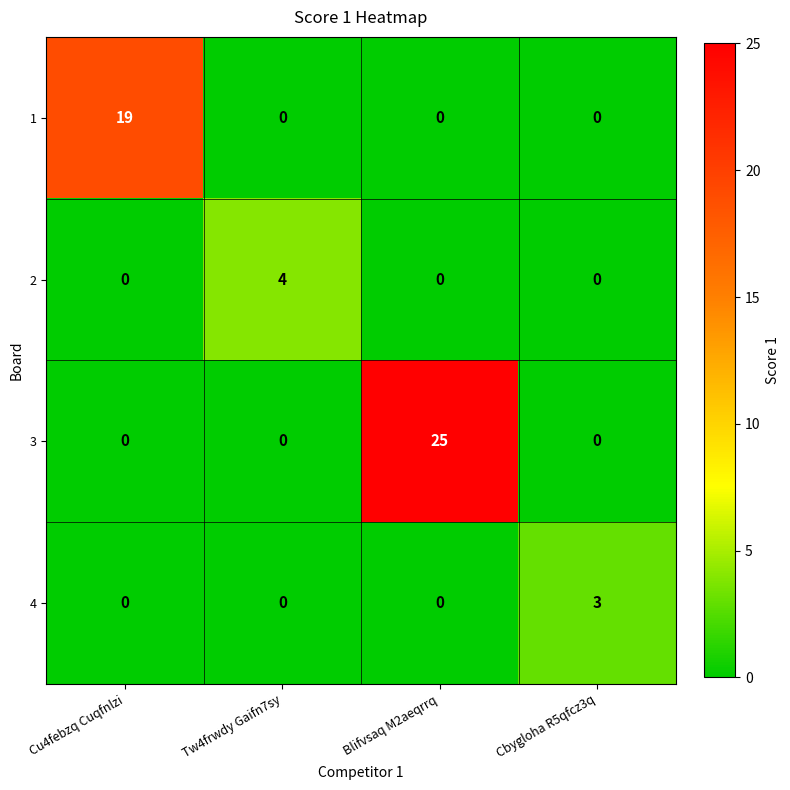

What is the difference between the highest and lowest values at Tw4frwdy Gaifn7sy?

4